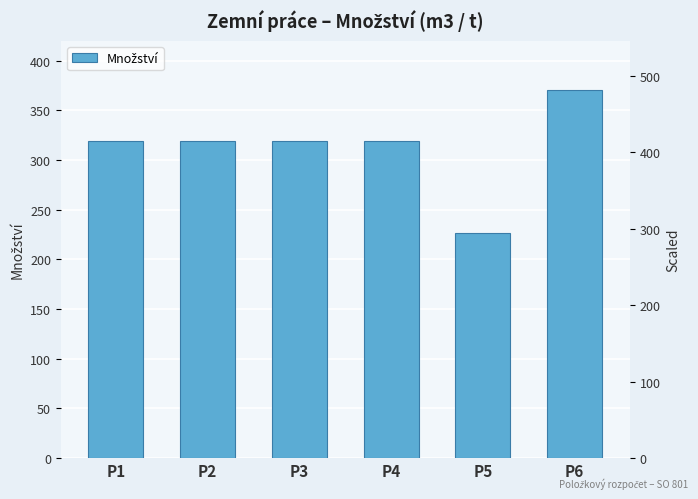

Reading left to right, list all the values displayed in this chart.

318.7	318.7	318.7	318.7	226.7	370.7